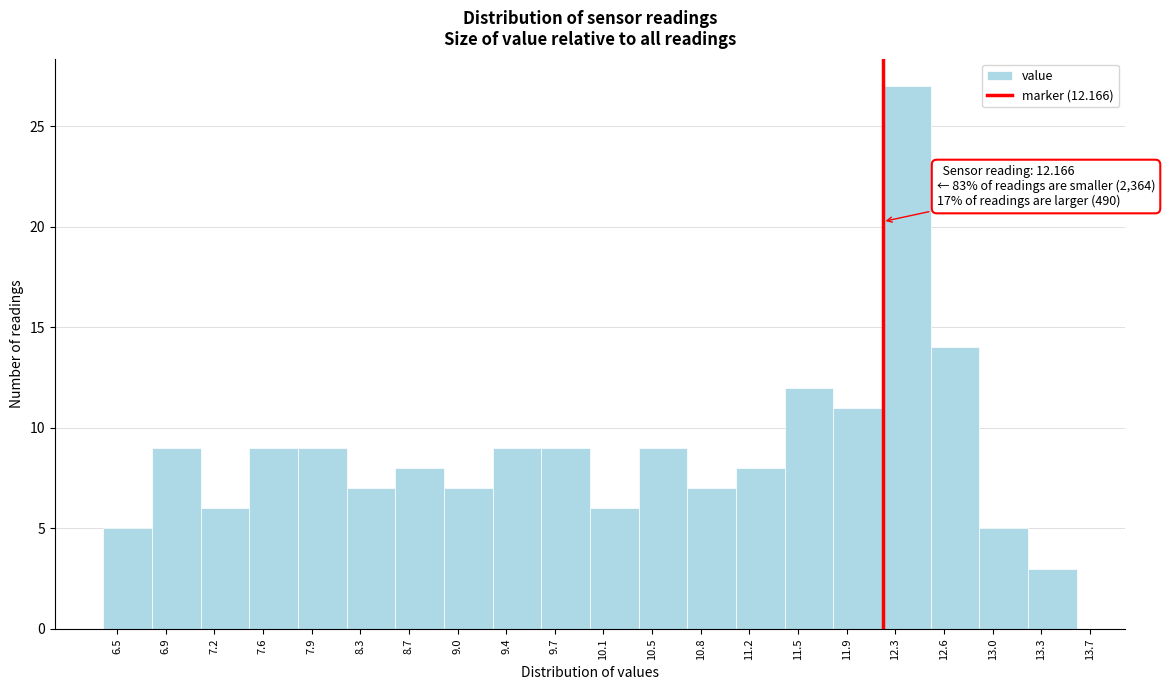

Over which range of the x-axis is the bar tallest?

12.16 to 12.52